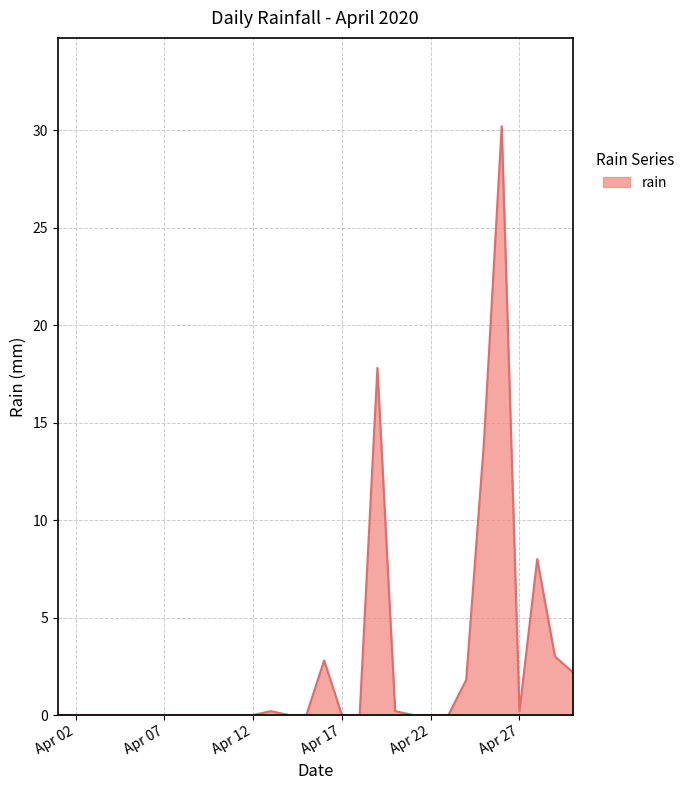

What is the maximum value shown in the chart?

30.2